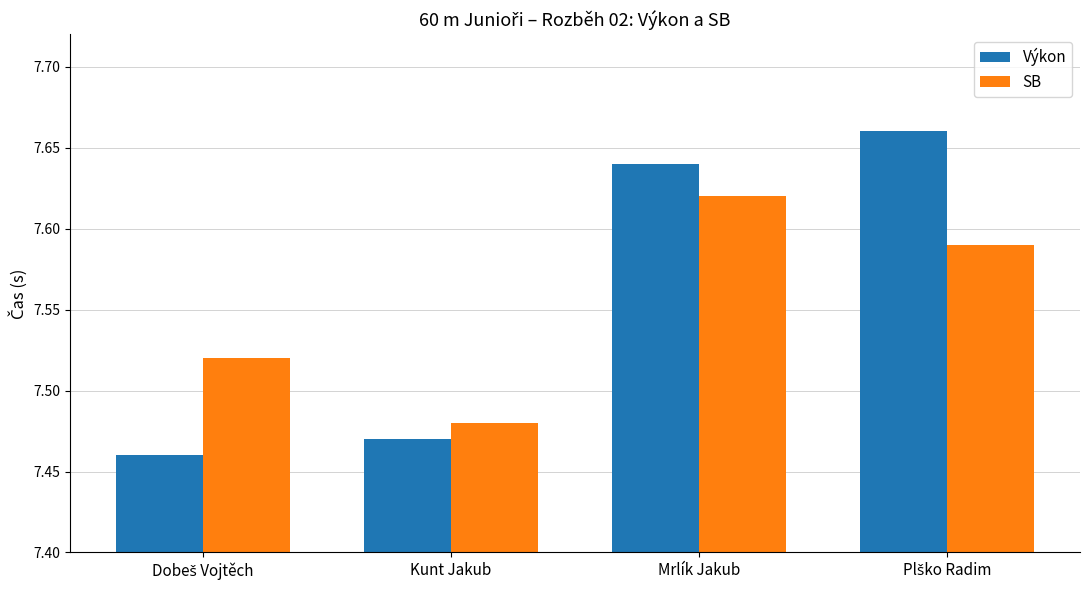

Which series changed the most between Kunt Jakub and Mrlík Jakub?

Výkon